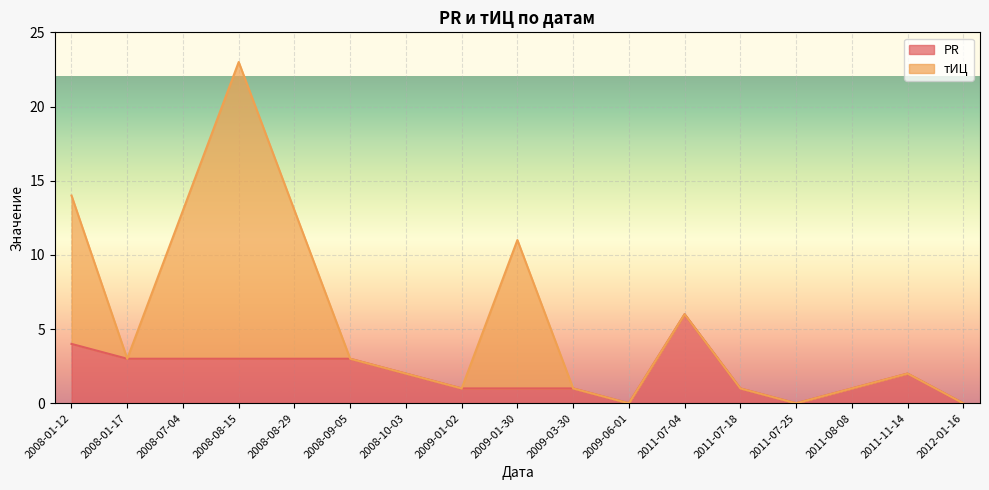

What is the label of the 14th point from the left?

2011-07-25